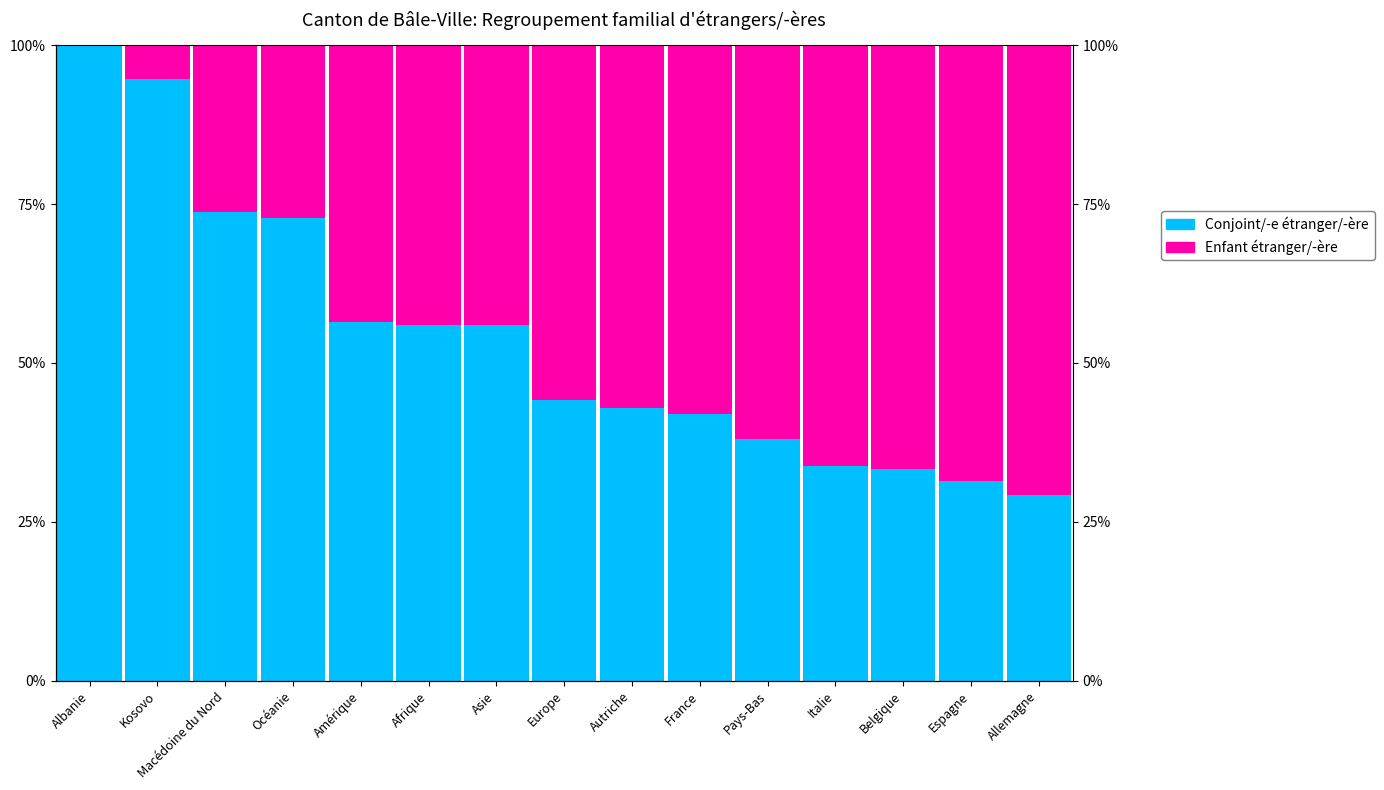

The value of Conjoint/-e étranger/-ère at Albanie is 0.7. True or false?

False